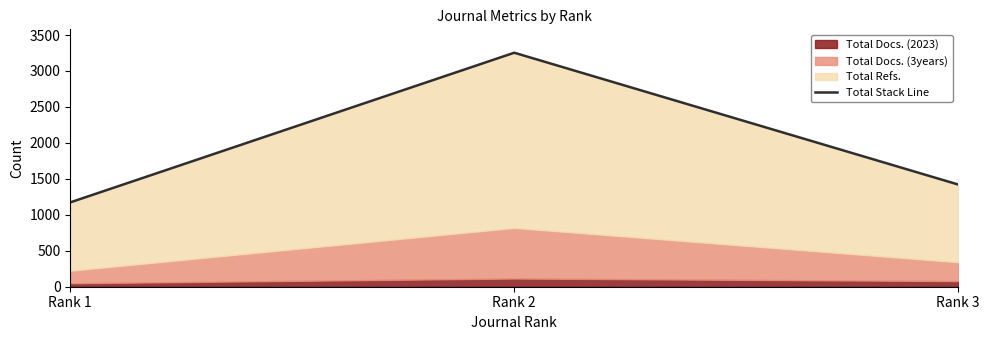

Rank the categories by value from lowest to highest.

Rank 1, Rank 3, Rank 2